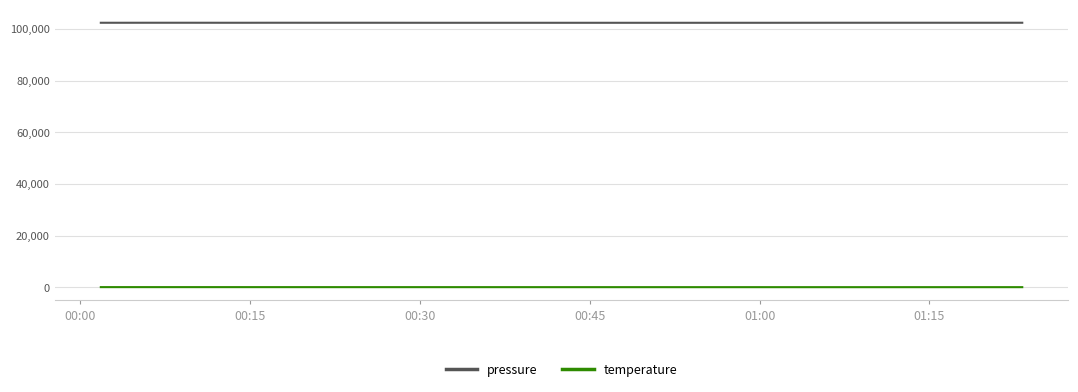

What is the difference between the maximum and minimum values in the temperature series?

20.5